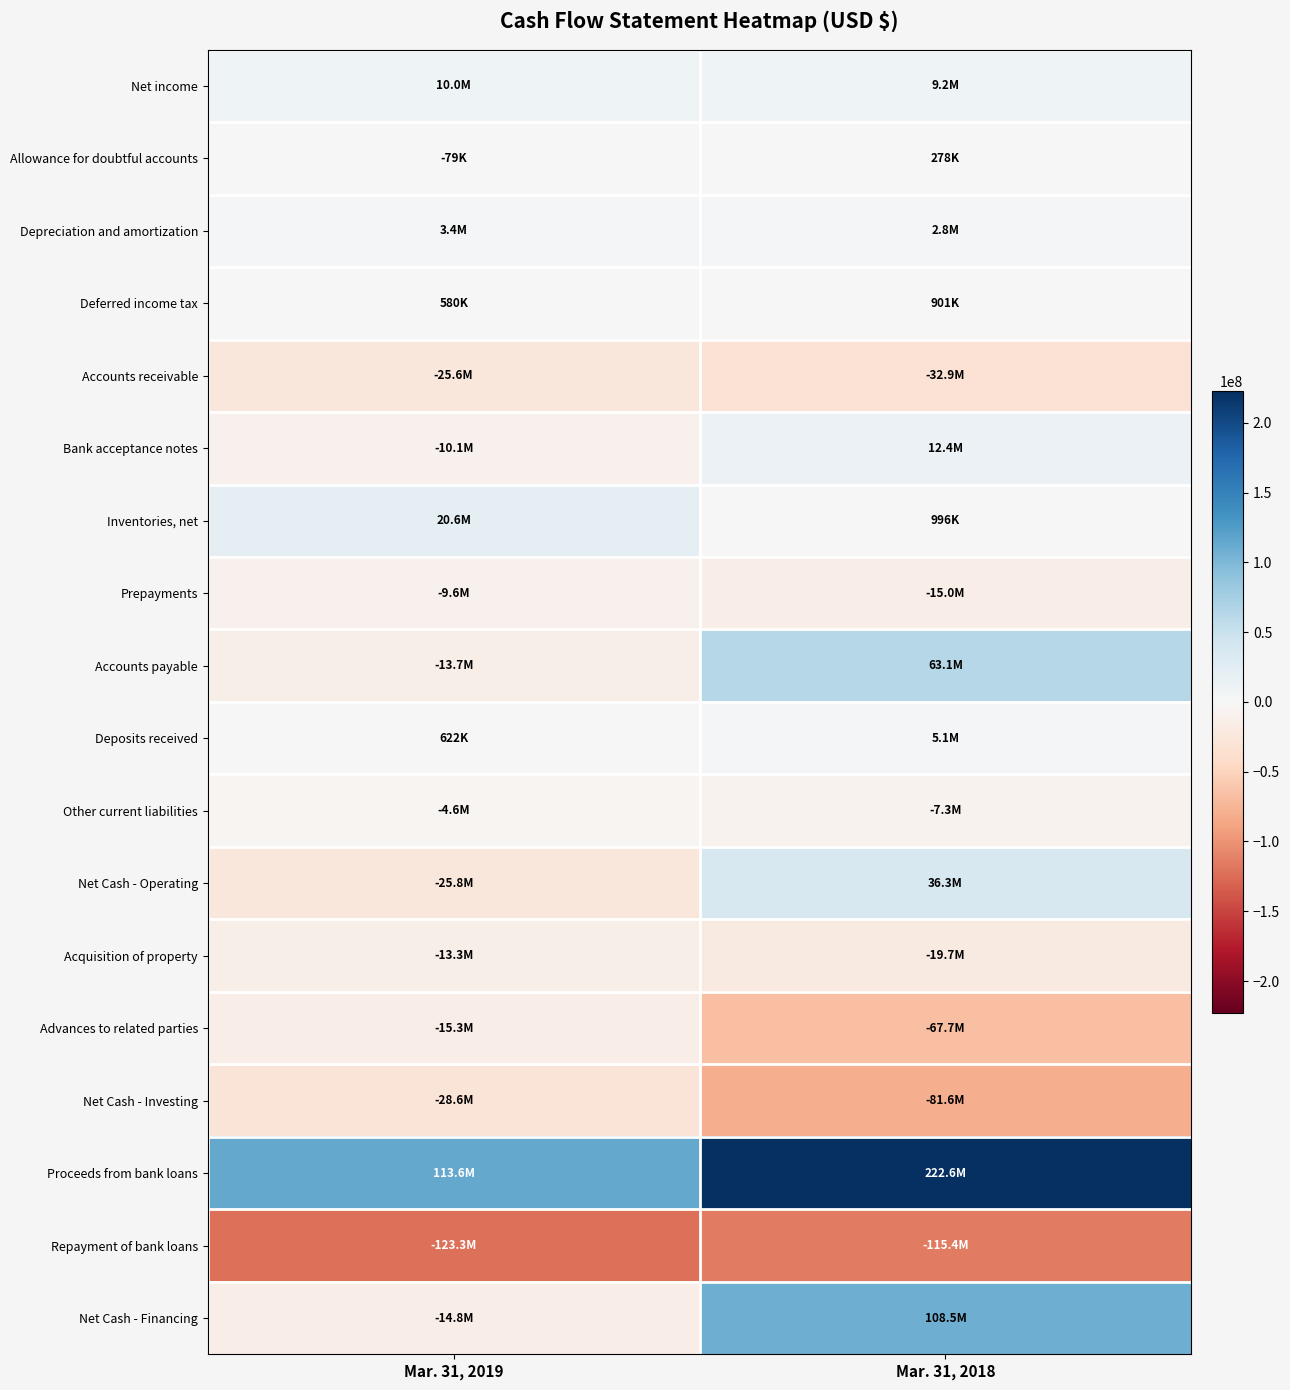

Reading left to right, what are all the values shown in this chart?

Net income: Mar. 31, 2019=9975854	Mar. 31, 2018=9192780
Allowance for doubtful accounts: Mar. 31, 2019=-79426	Mar. 31, 2018=278397
Depreciation and amortization: Mar. 31, 2019=3382629	Mar. 31, 2018=2847303
Deferred income tax: Mar. 31, 2019=580171	Mar. 31, 2018=900839
Accounts receivable: Mar. 31, 2019=-25606528	Mar. 31, 2018=-32888322
Bank acceptance notes: Mar. 31, 2019=-10059686	Mar. 31, 2018=12354888
Inventories, net: Mar. 31, 2019=20637304	Mar. 31, 2018=996280
Prepayments: Mar. 31, 2019=-9630754	Mar. 31, 2018=-14987105
Accounts payable: Mar. 31, 2019=-13728060	Mar. 31, 2018=63073488
Deposits received: Mar. 31, 2019=621908	Mar. 31, 2018=5123039
Other current liabilities: Mar. 31, 2019=-4598818	Mar. 31, 2018=-7302268
Net Cash - Operating: Mar. 31, 2019=-25819311	Mar. 31, 2018=36305255
Acquisition of property: Mar. 31, 2019=-13252877	Mar. 31, 2018=-19682775
Advances to related parties: Mar. 31, 2019=-15305460	Mar. 31, 2018=-67694035
Net Cash - Investing: Mar. 31, 2019=-28558337	Mar. 31, 2018=-81555627
Proceeds from bank loans: Mar. 31, 2019=113629530	Mar. 31, 2018=222636613
Repayment of bank loans: Mar. 31, 2019=-123310819	Mar. 31, 2018=-115398302
Net Cash - Financing: Mar. 31, 2019=-14811199	Mar. 31, 2018=108519209